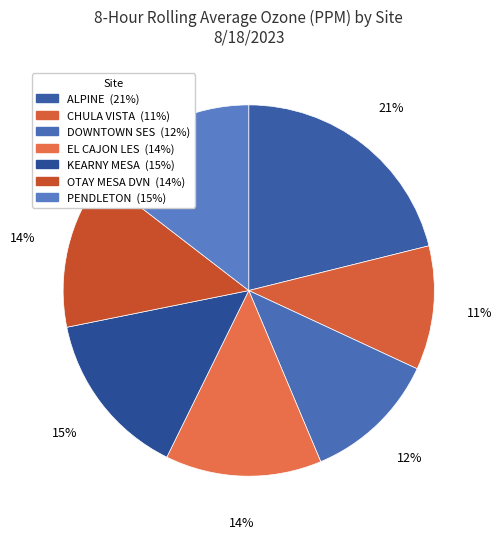

What portion of the pie excludes ALPINE?

78.9%